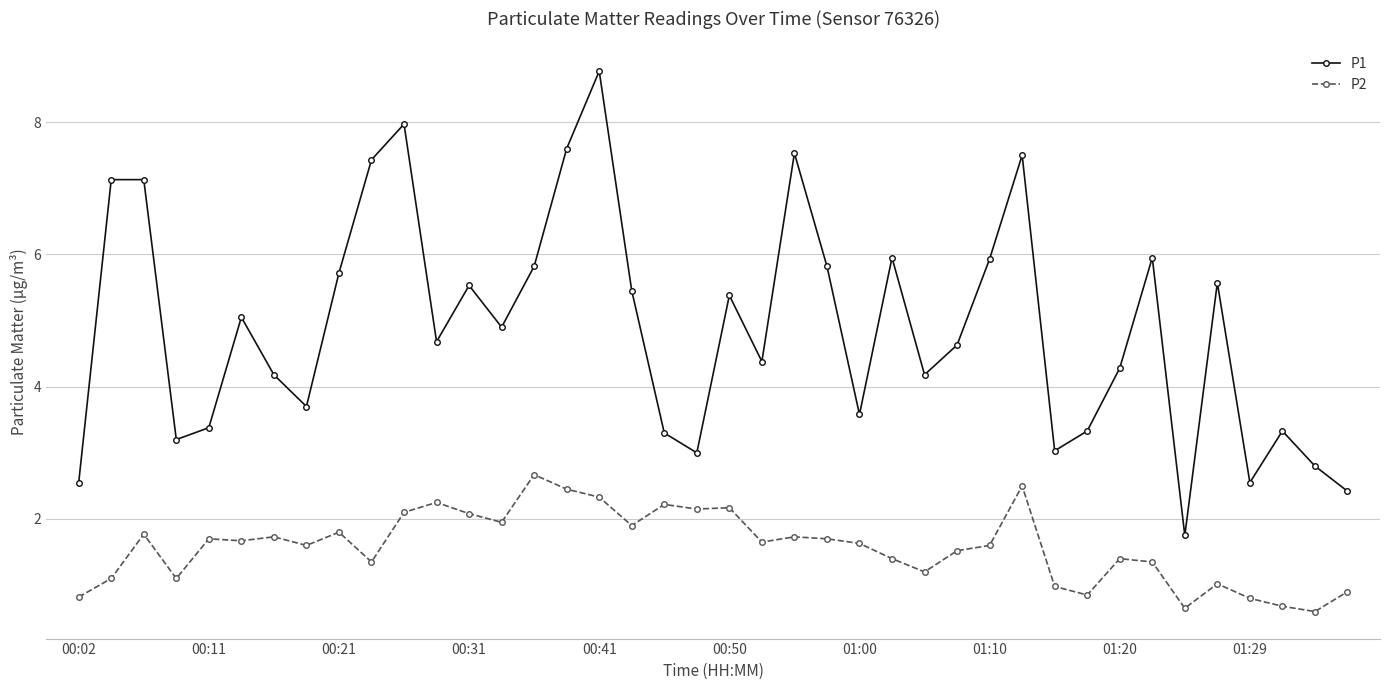

What is the difference between the maximum and minimum values in the P1 series?

7.0